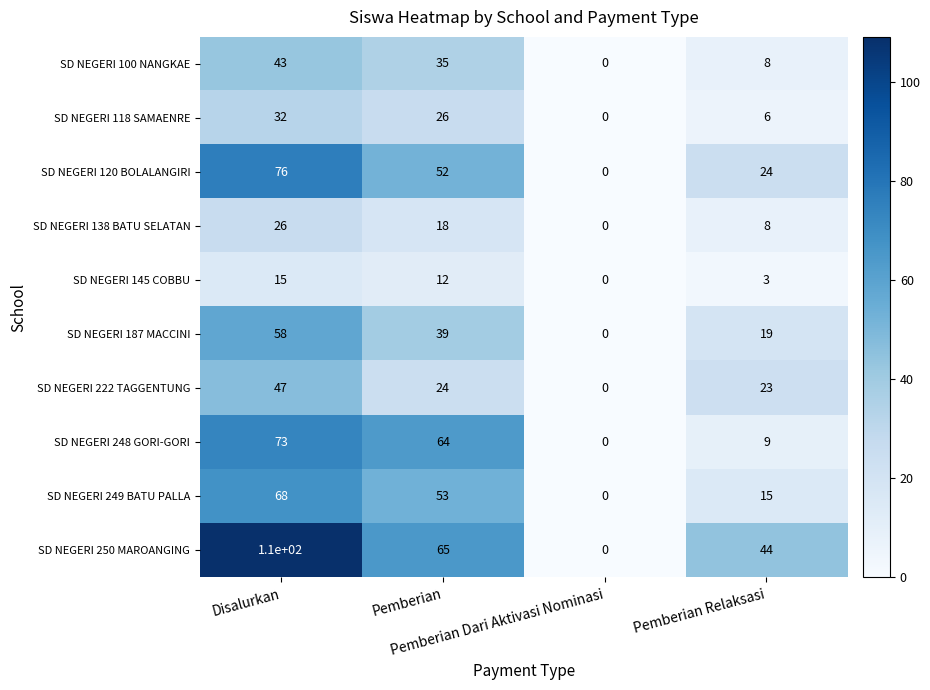

What is the greatest value displayed?

110